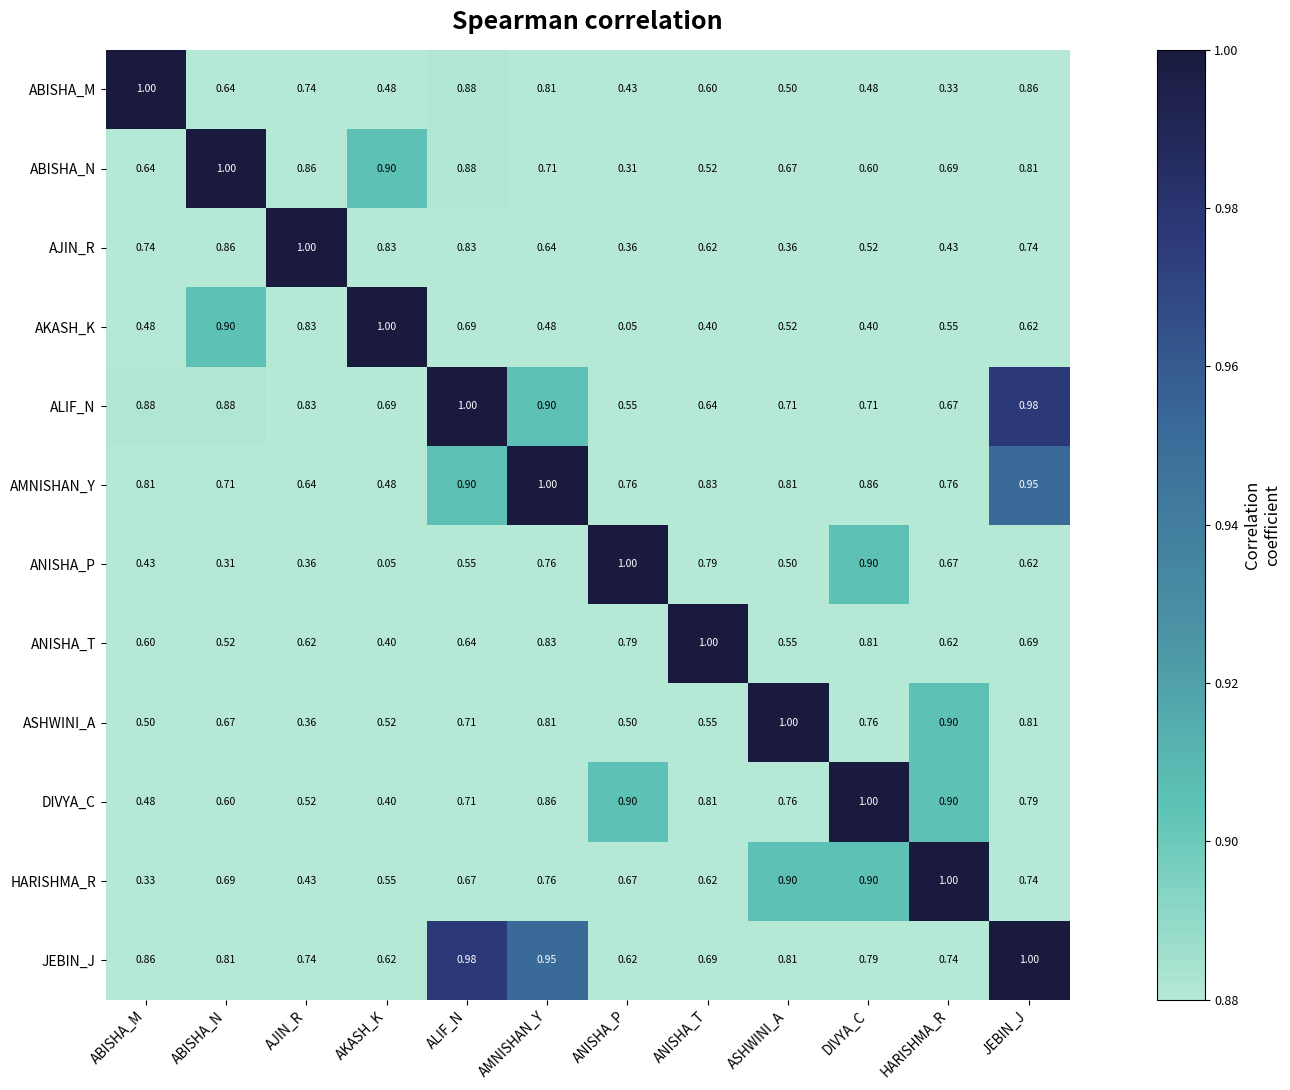

Which series has the largest total across all categories?

JEBIN_J